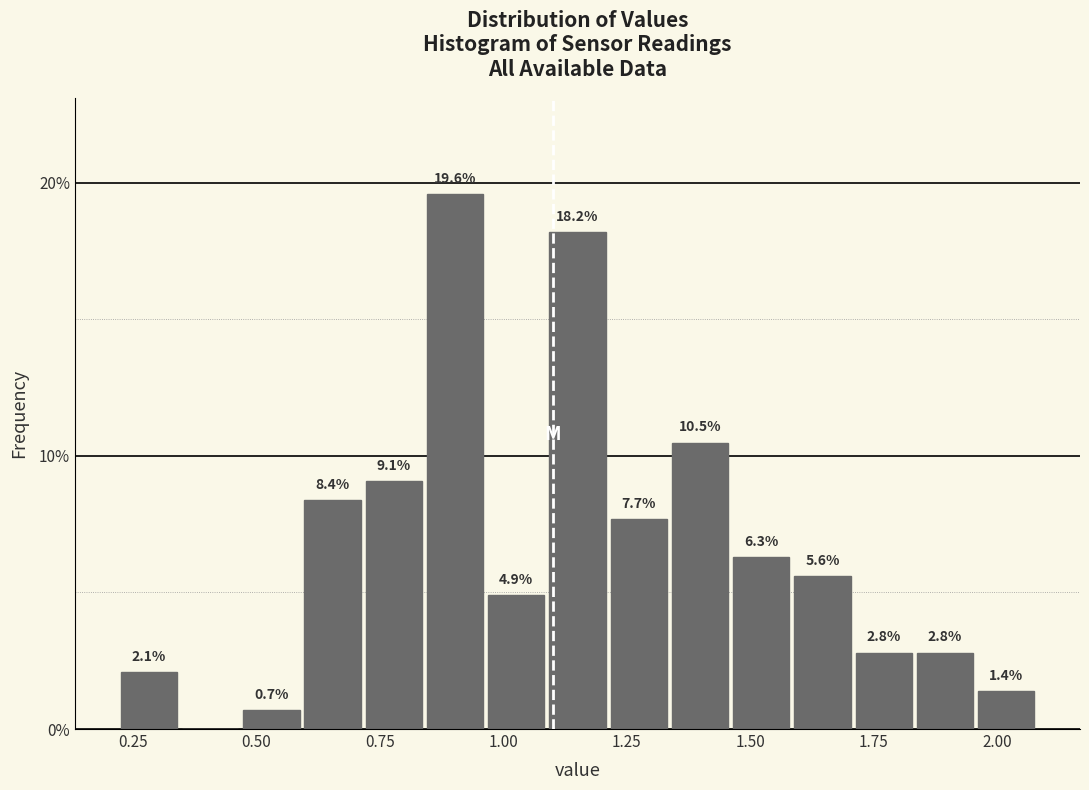

Read against the x-axis, roughly where is the centre of the tallest bar?

0.90